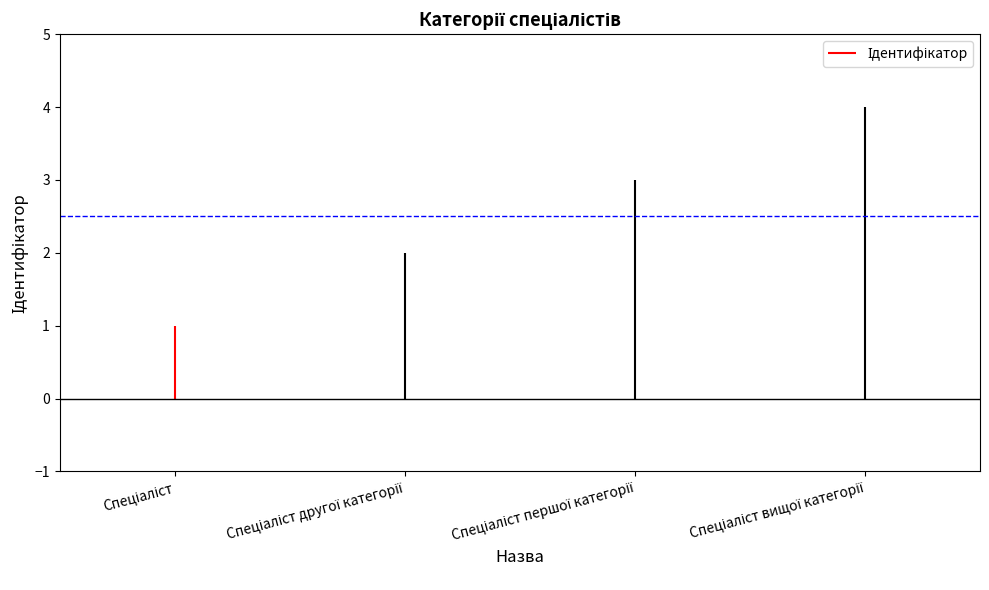

Does the chart contain stacked bars?

No